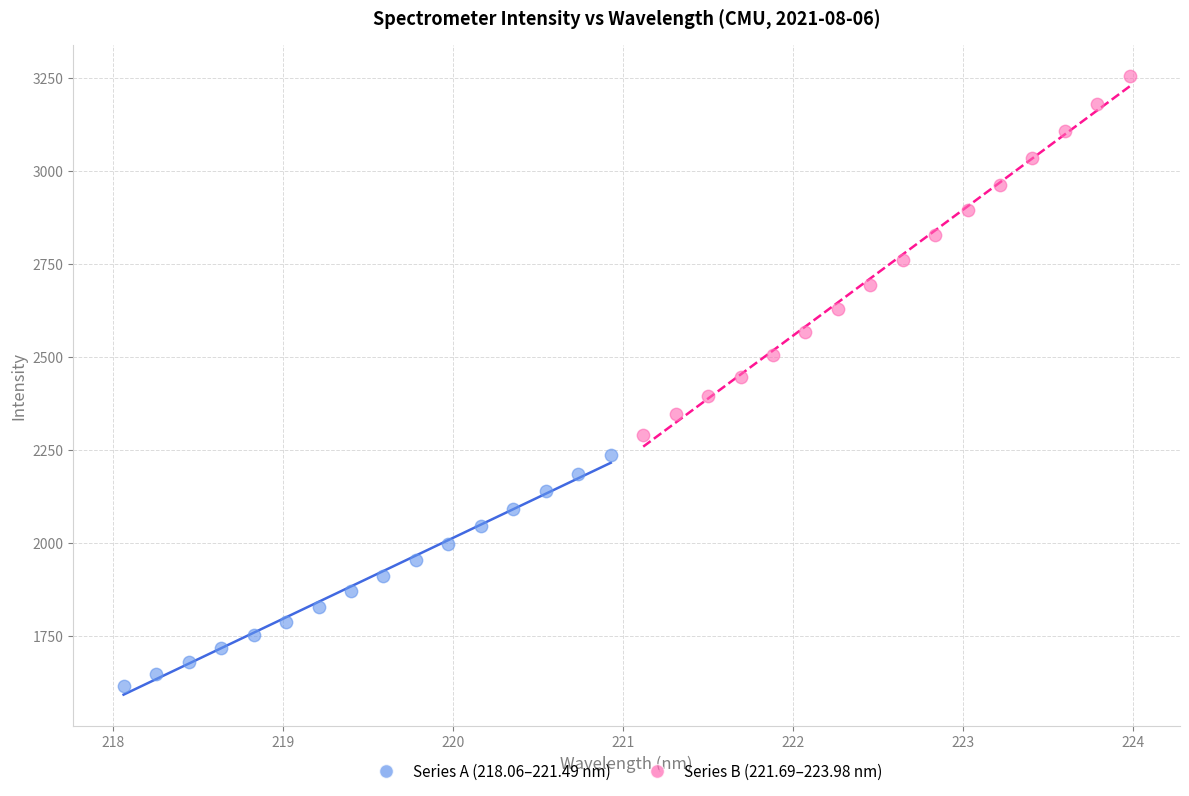

Which series has the widest spread of Y values?

Series B (221.69–223.98 nm)